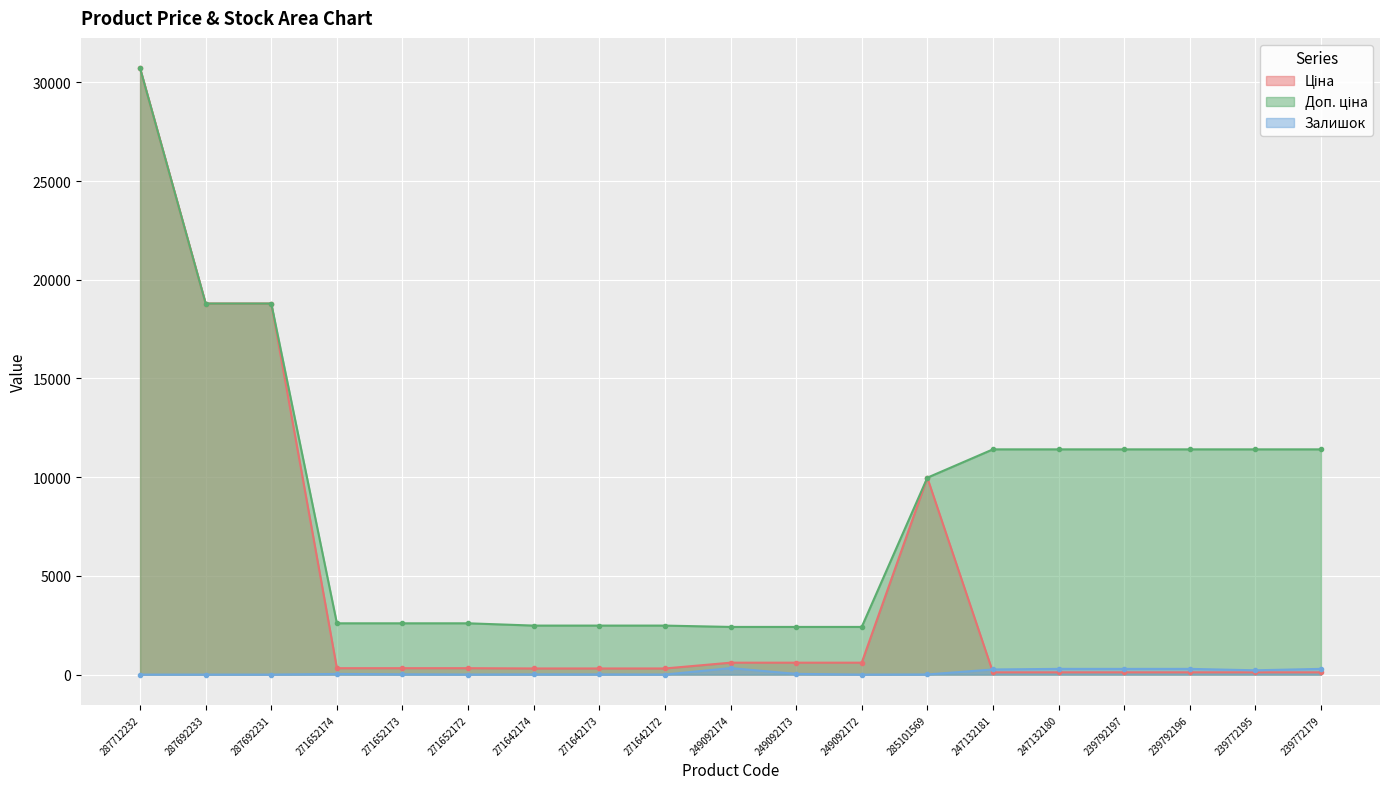

Reading left to right, extract all data points from this chart.

Ціна: 287712232=30717.1	287692233=18796.8	287692231=18796.8	271652174=324.8	271652173=324.8	271652172=324.8	271642174=310.3	271642173=310.3	271642172=310.3	249092174=603.7	249092173=603.7	249092172=603.7	285101569=9975.0	247132181=114.1	247132180=114.1	239792197=114.1	239792196=114.1	239772195=114.1	239772179=114.1
Доп. ціна: 287712232=30717.1	287692233=18796.8	287692231=18796.8	271652174=2598.3	271652173=2598.3	271652172=2598.3	271642174=2482.4	271642173=2482.4	271642172=2482.4	249092174=2414.8	249092173=2414.8	249092172=2414.8	285101569=9975.0	247132181=11410.0	247132180=11410.0	239792197=11410.0	239792196=11410.0	239772195=11410.0	239772179=11410.0
Залишок: 287712232=0.0	287692233=0.0	287692231=0.0	271652174=34.0	271652173=15.0	271652172=4.0	271642174=11.0	271642173=10.0	271642172=4.0	249092174=328.0	249092173=38.0	249092172=0.0	285101569=7.0	247132181=260.0	247132180=290.0	239792197=289.0	239792196=290.0	239772195=218.0	239772179=290.0